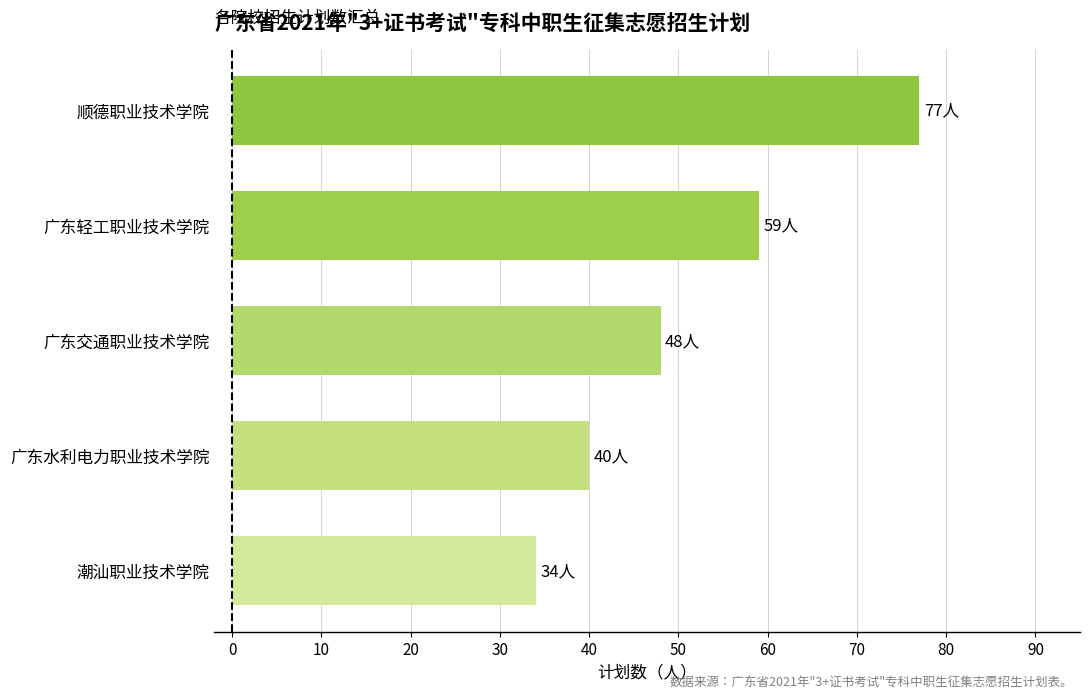

Where is the data nearest to the value 55?

广东轻工职业技术学院